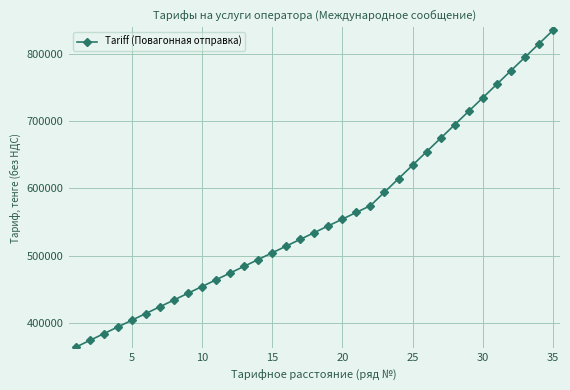

What is the minimum value shown in the chart?

364512.0